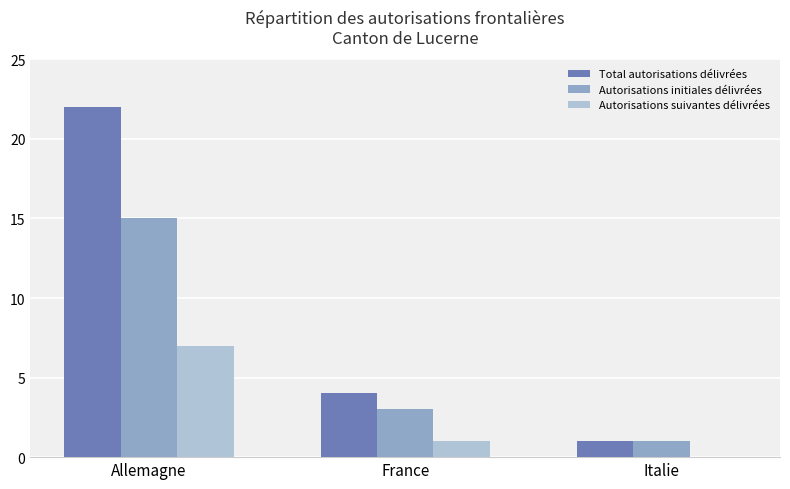

What is the sum of all Total autorisations délivrées values?

27